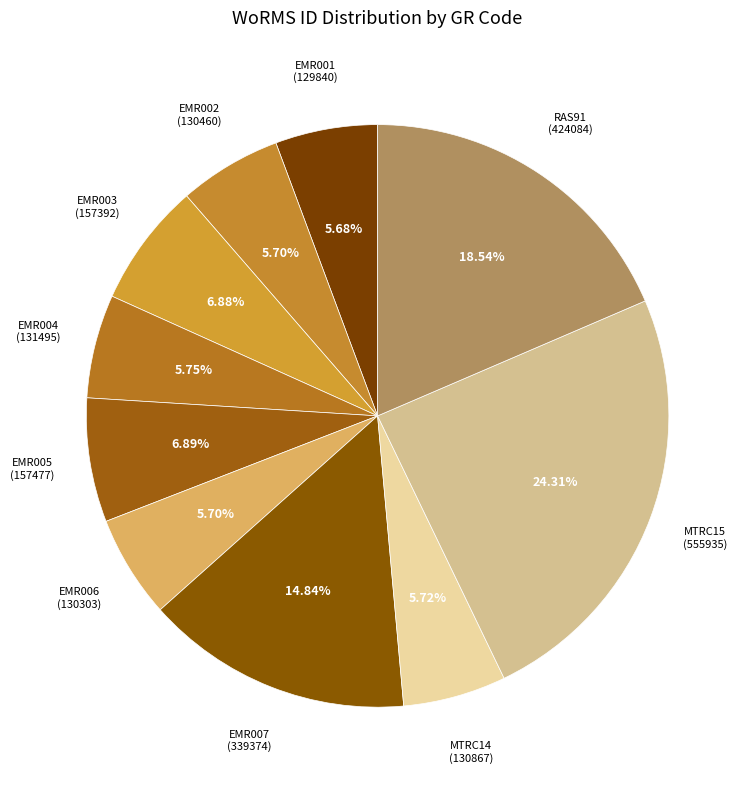

To the nearest percent, what is the difference between the largest and smallest slice percentages?

19%